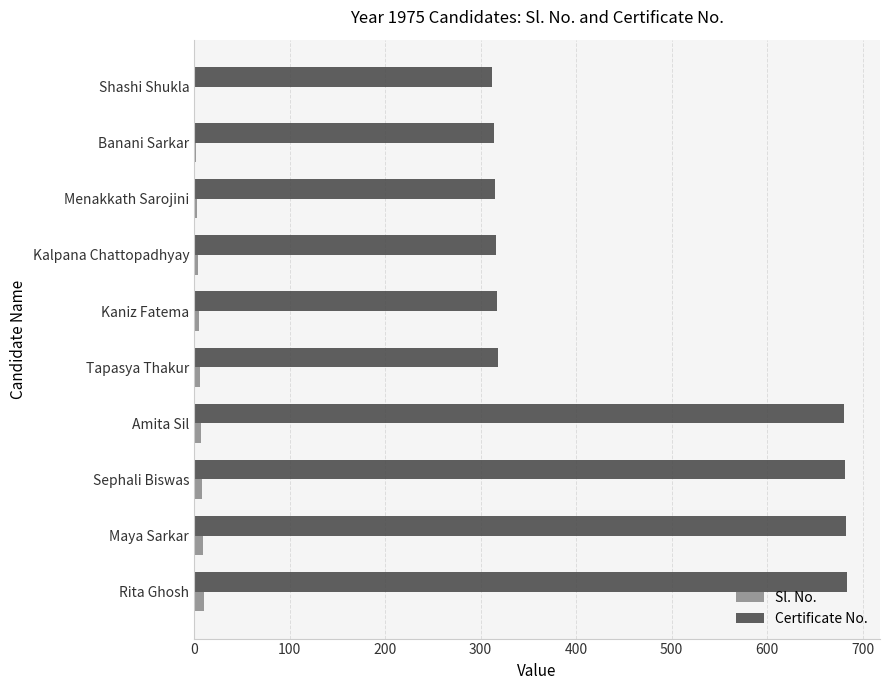

Is the value of Certificate No. at Tapasya Thakur greater than the value of Sl. No. at Shashi Shukla?

Yes